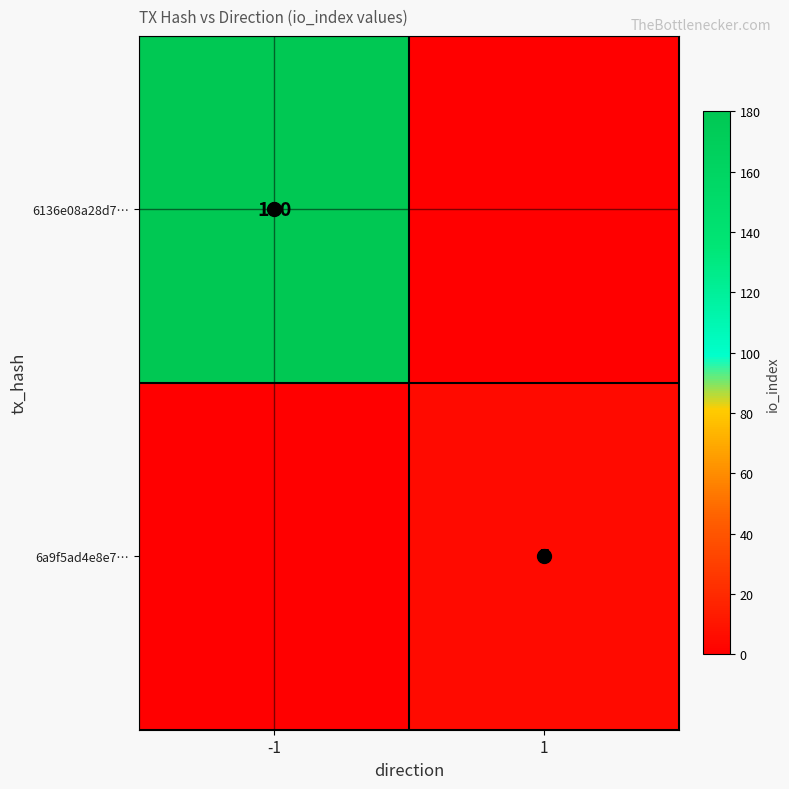

Which category has the highest value across all series?

-1